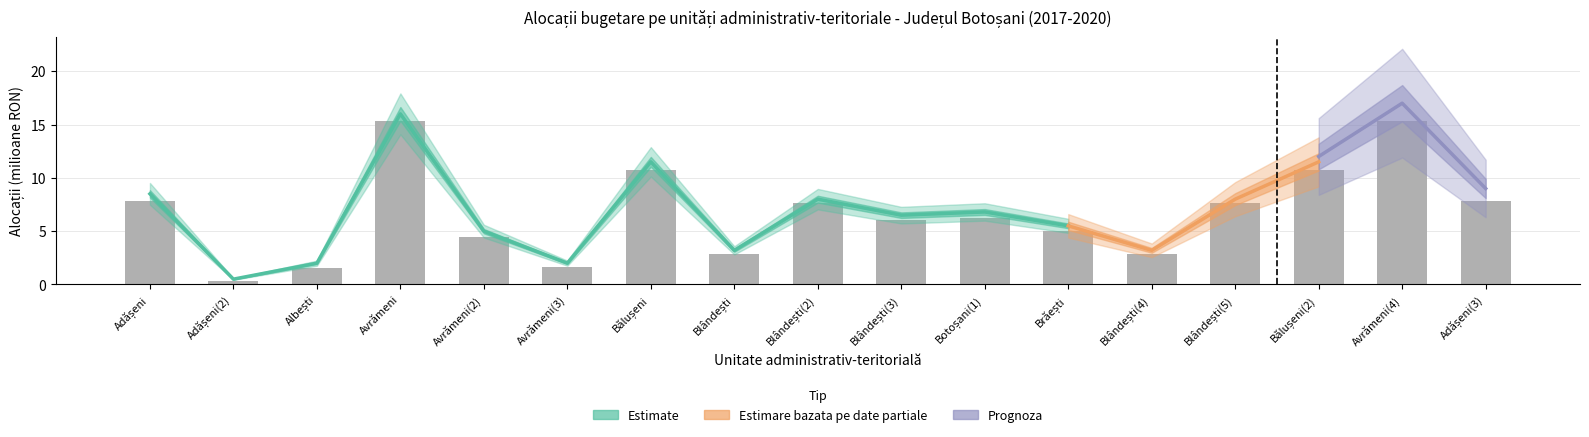

What is the minimum value shown in the chart?

0.3